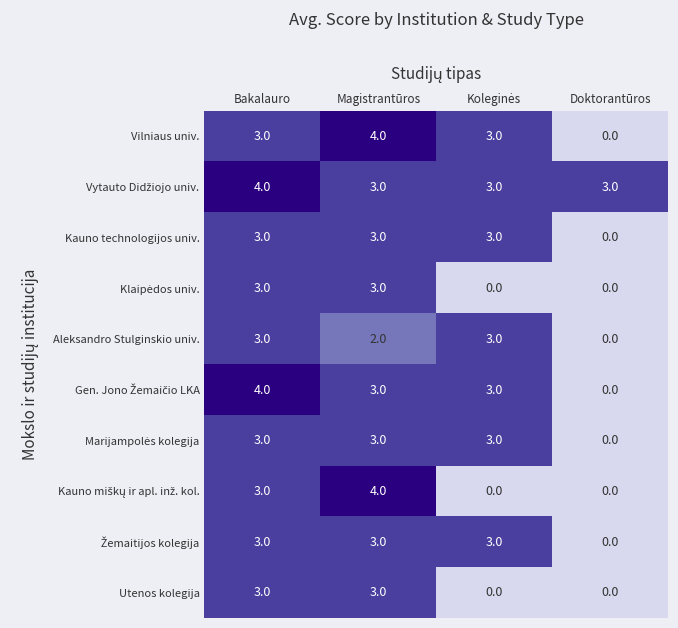

The value of Kauno technologijos univ. at Doktorantūros is -2. True or false?

False